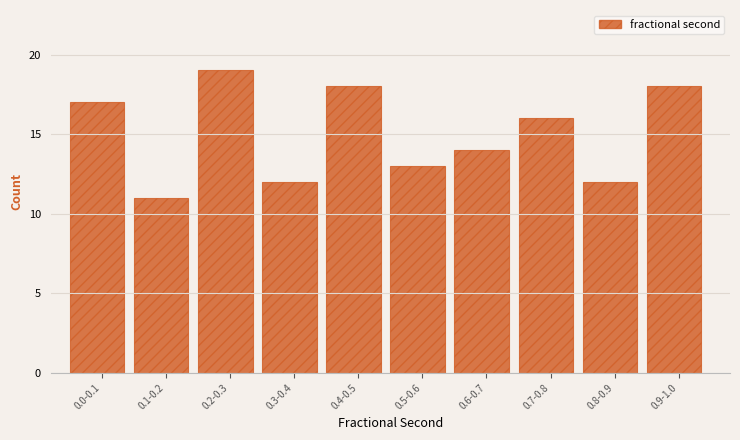

Reading right to left, list all the values displayed in this chart.

0.9-1.0=18	0.8-0.9=12	0.7-0.8=16	0.6-0.7=14	0.5-0.6=13	0.4-0.5=18	0.3-0.4=12	0.2-0.3=19	0.1-0.2=11	0.0-0.1=17